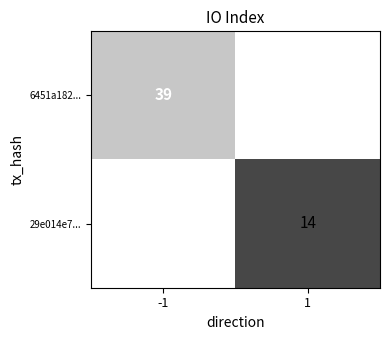

The 29e014e7... series shows 7 at 1. True or false?

False